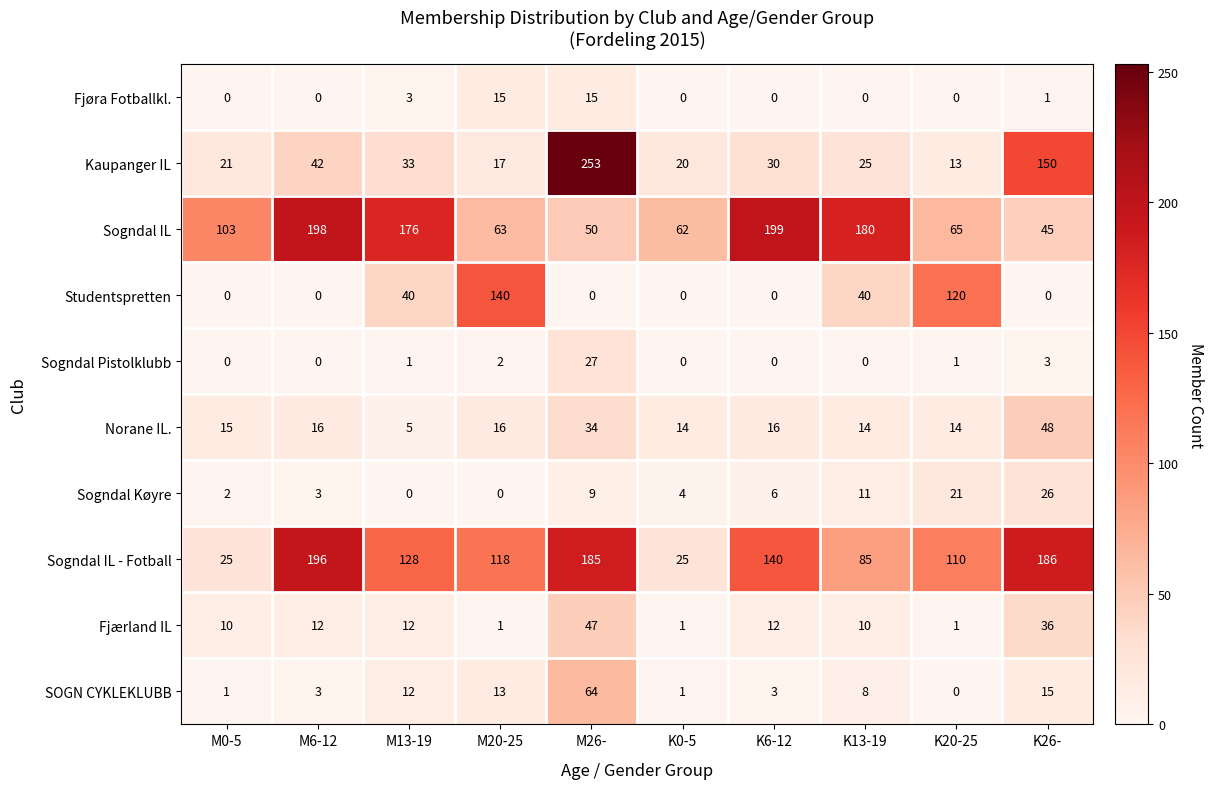

Which series has the largest range (max minus min)?

Kaupanger IL